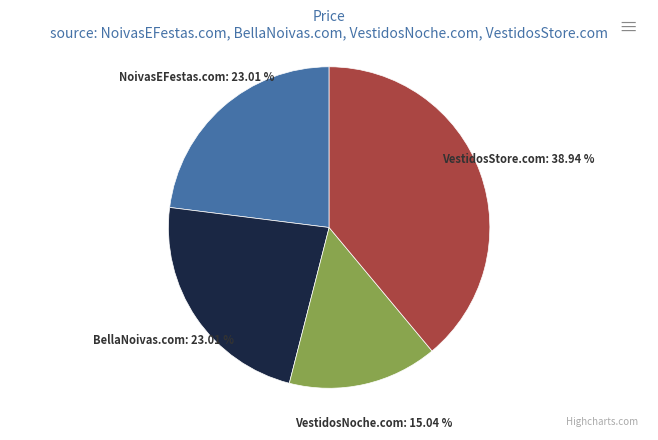

Does any single category account for the majority?

No